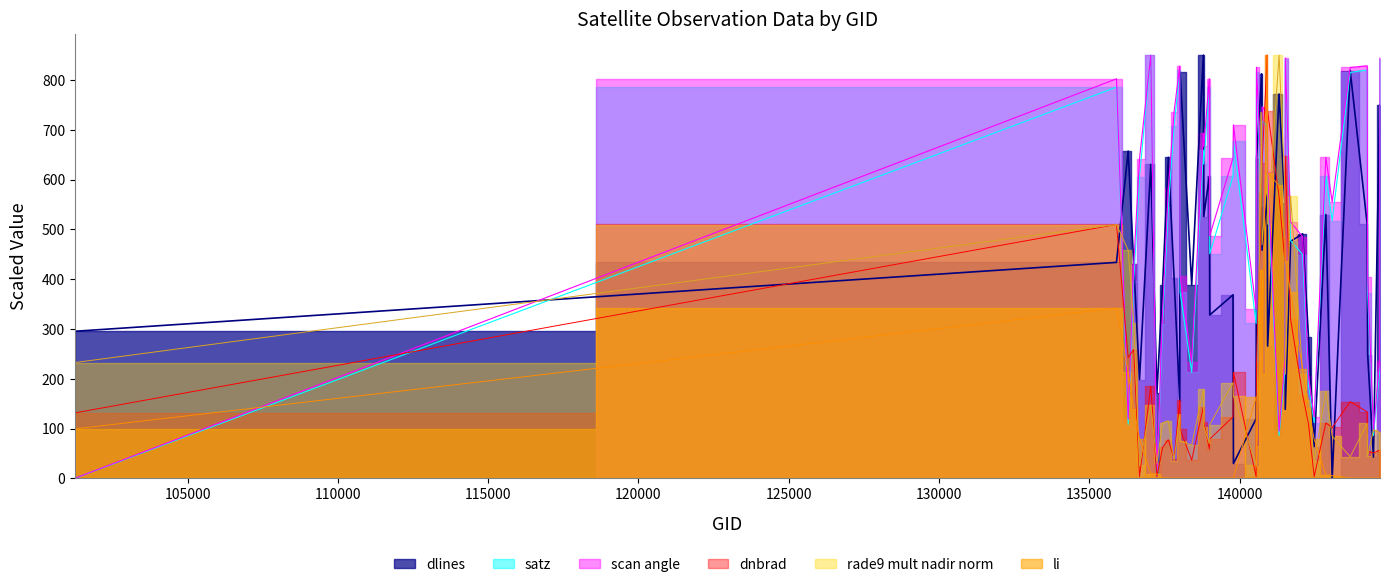

What is the total value across all series at 142293?

1086.2